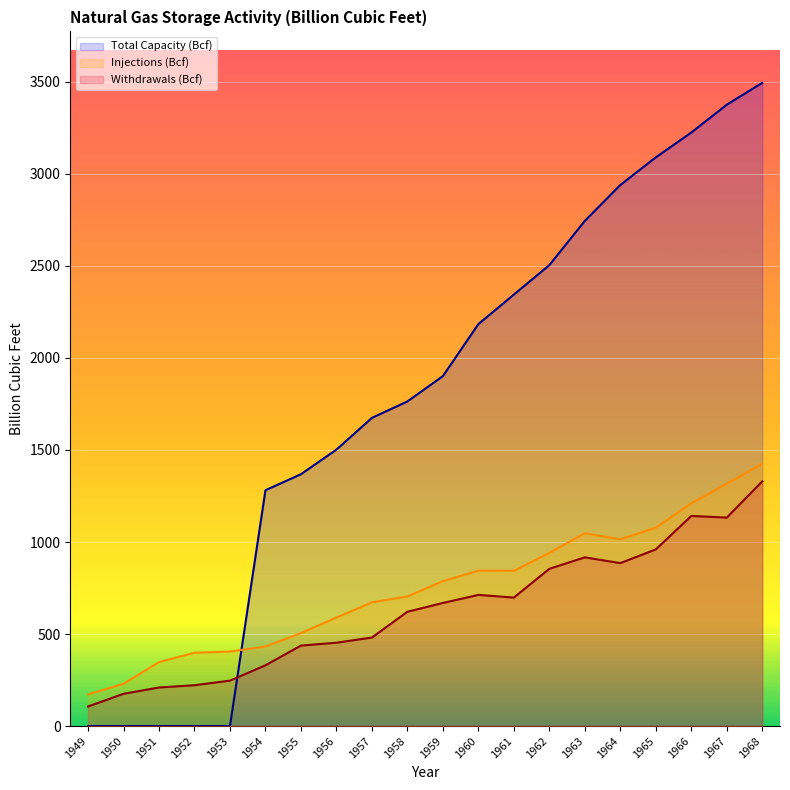

What is the difference between the highest and lowest values at 1950?

229.8